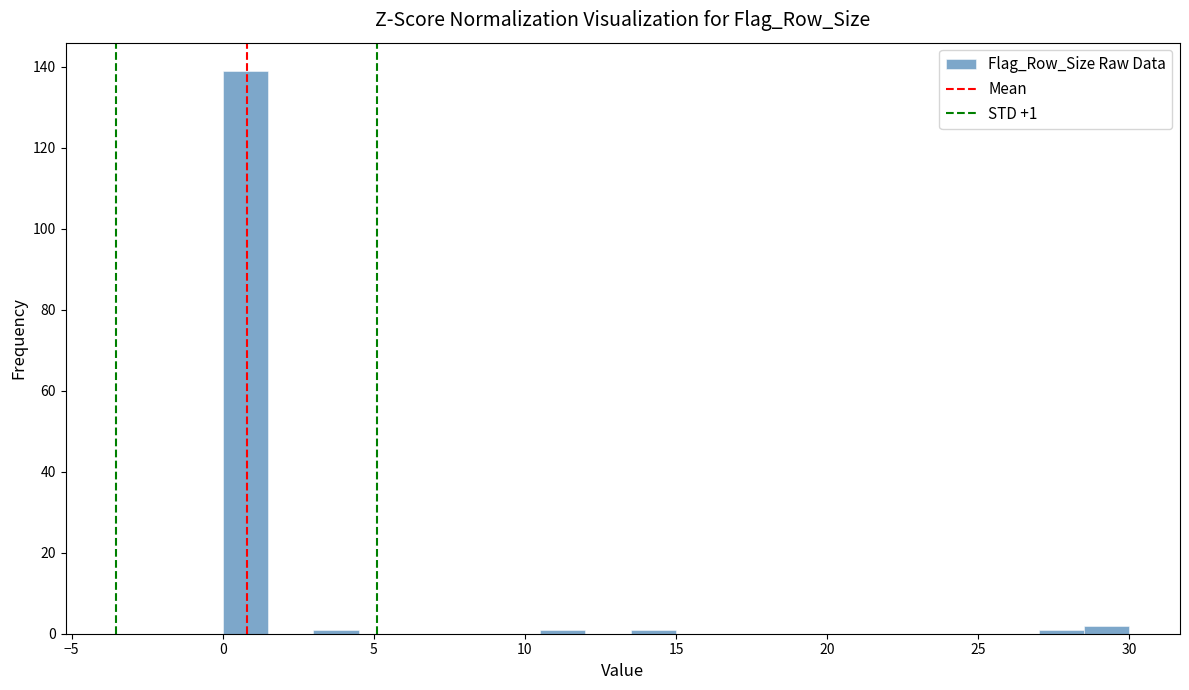

Read against the x-axis, roughly where is the centre of the tallest bar?

1.0